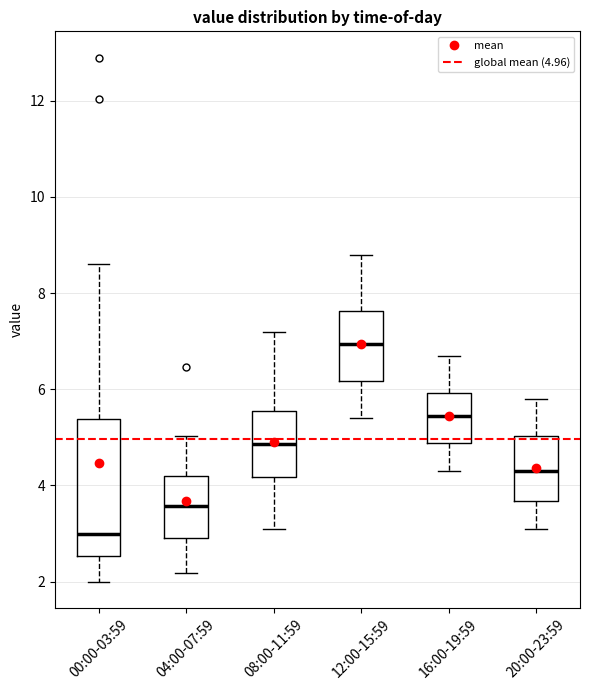

Reading left to right, transcribe this box plot: for each box, give where its median line is, the range the box spans, and where its two whiskers end, as read against the y-axis. The values are not printed on the chart, so give them approximately, as read against the axis.

00:00-03:59: median 3.0, box 2.6 to 5.4, whiskers 2.0 to 8.6
04:00-07:59: median 3.6, box 3.0 to 4.2, whiskers 2.2 to 5.0
08:00-11:59: median 4.8, box 4.2 to 5.6, whiskers 3.2 to 7.2
12:00-15:59: median 7.0, box 6.2 to 7.6, whiskers 5.4 to 8.8
16:00-19:59: median 5.4, box 4.8 to 6.0, whiskers 4.4 to 6.8
20:00-23:59: median 4.4, box 3.6 to 5.0, whiskers 3.2 to 5.8